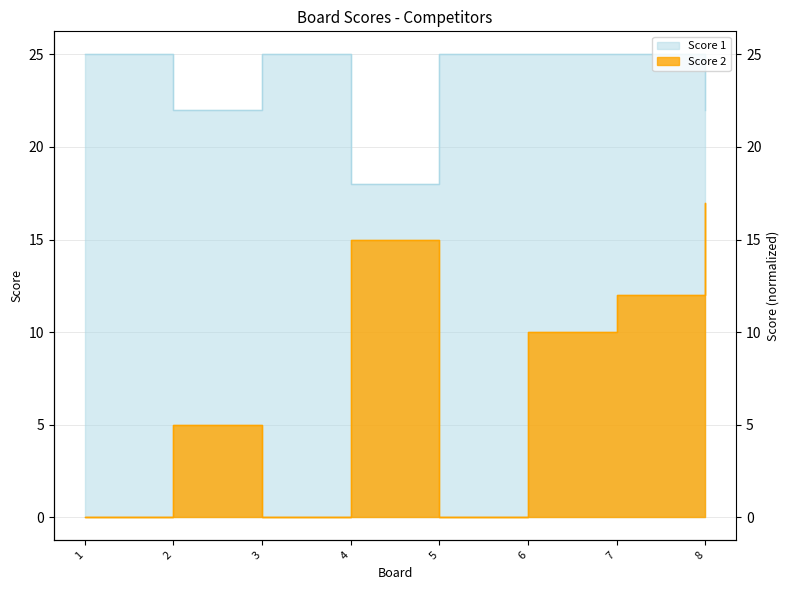

True or false: Score 2 and Score 1 cross at least once.

False